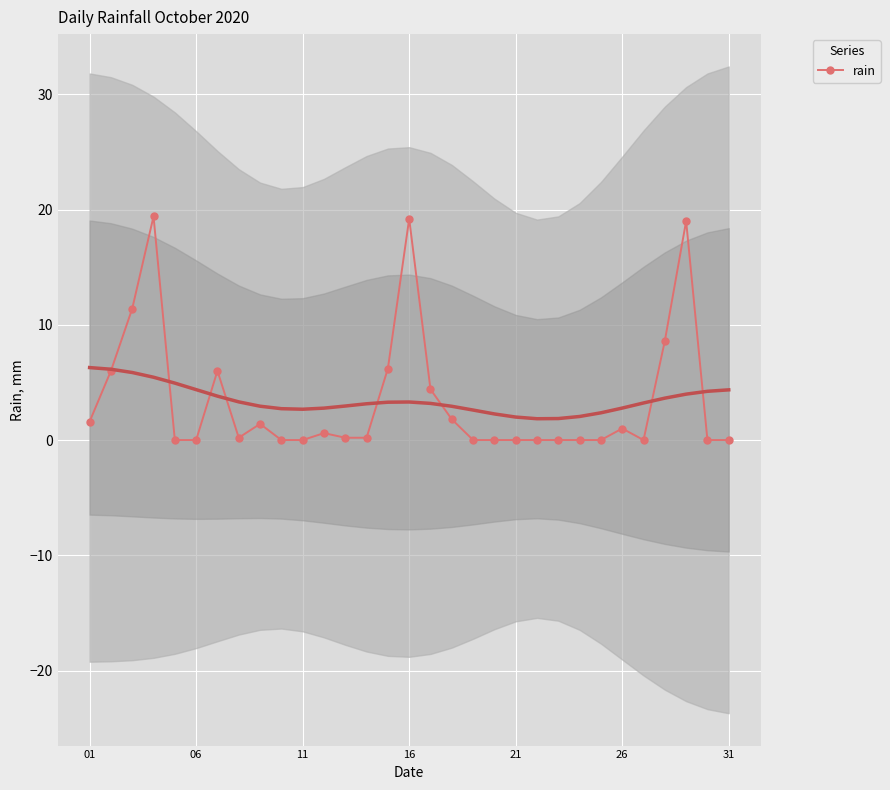

How many points are higher than both their immediate neighbors (excluding endpoints)?

7